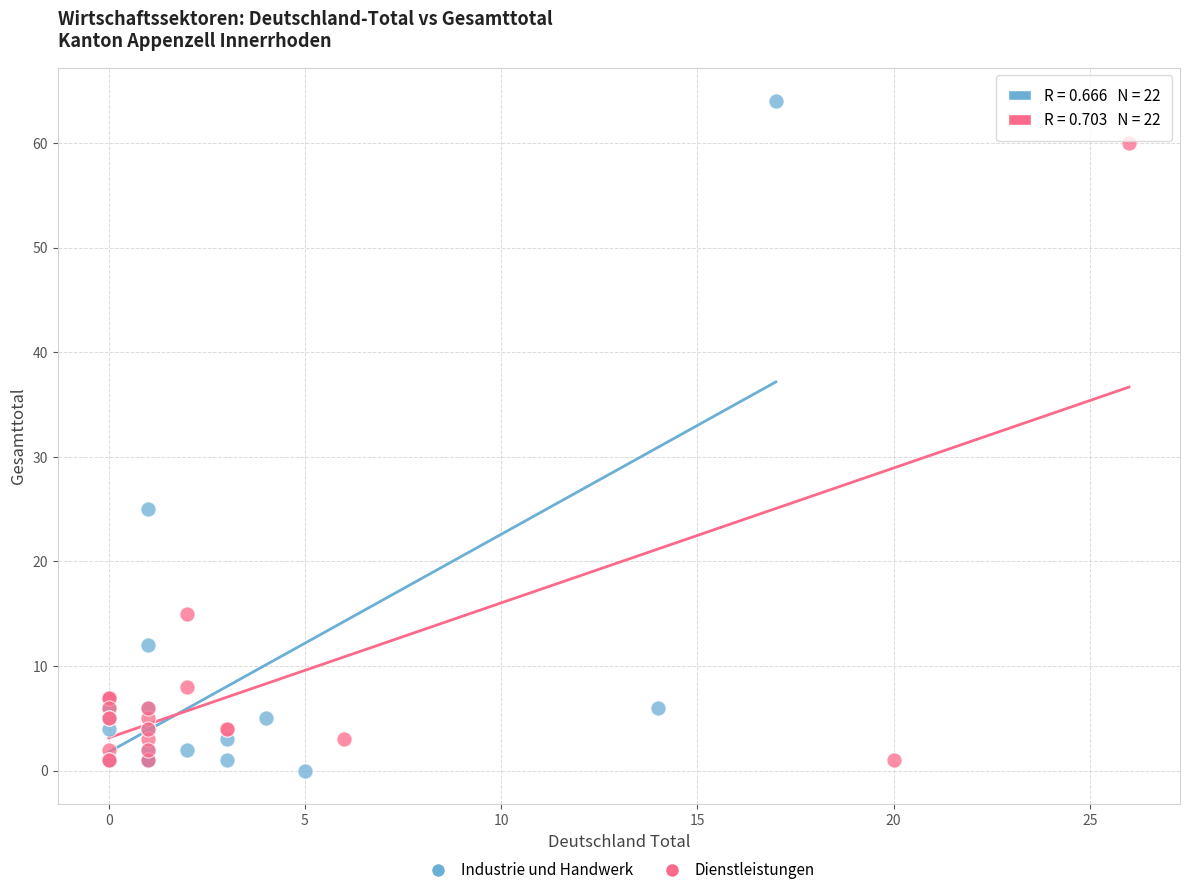

Which series has the widest spread of Y values?

Industrie und Handwerk